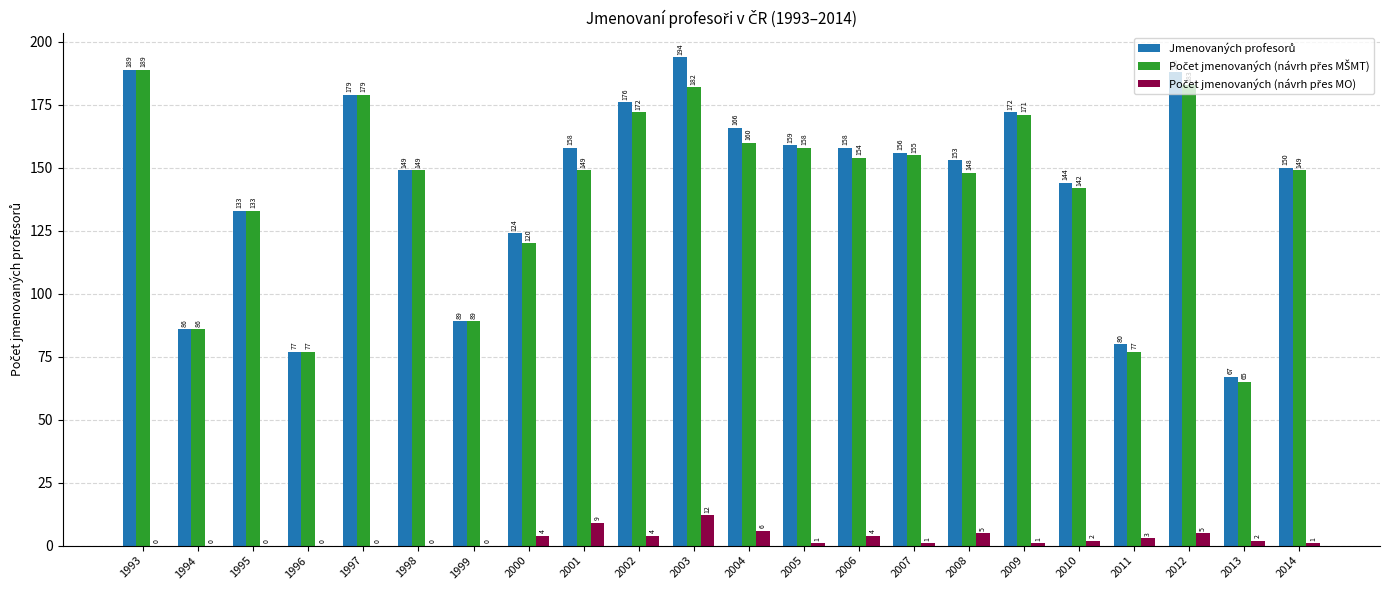

At which category does the chart reach its peak across all series?

2003